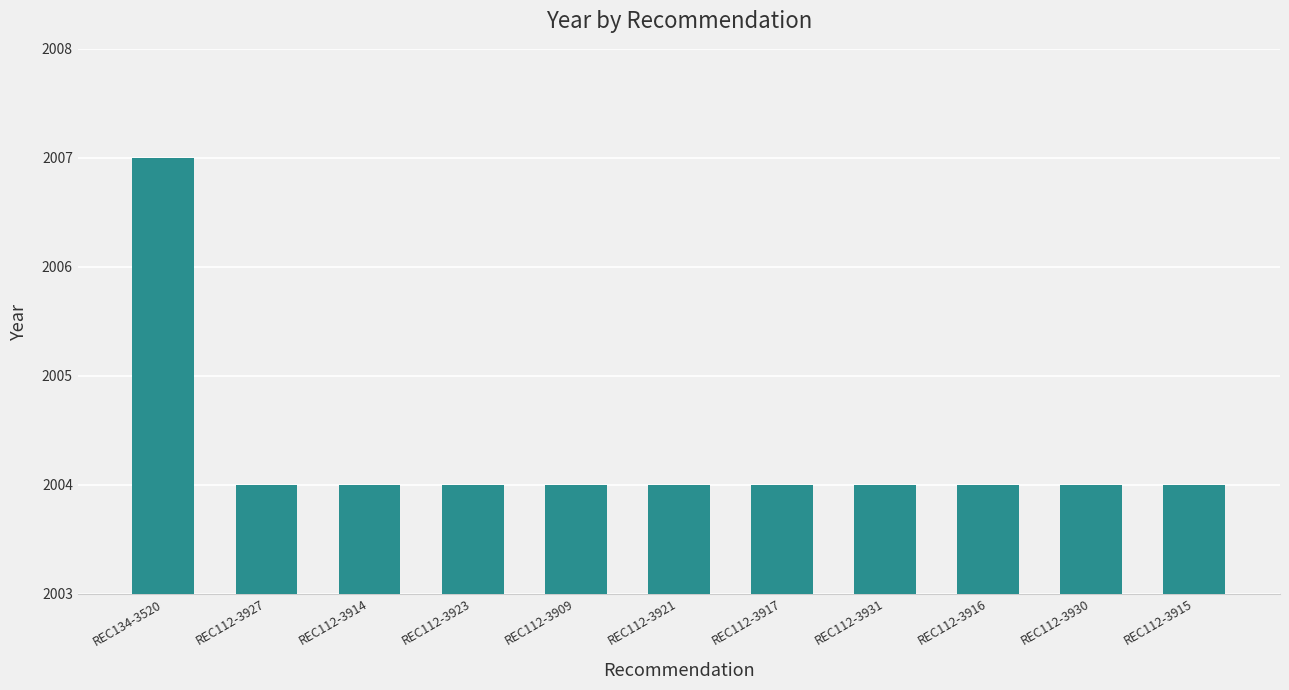

What is the difference between the maximum and minimum values?

3